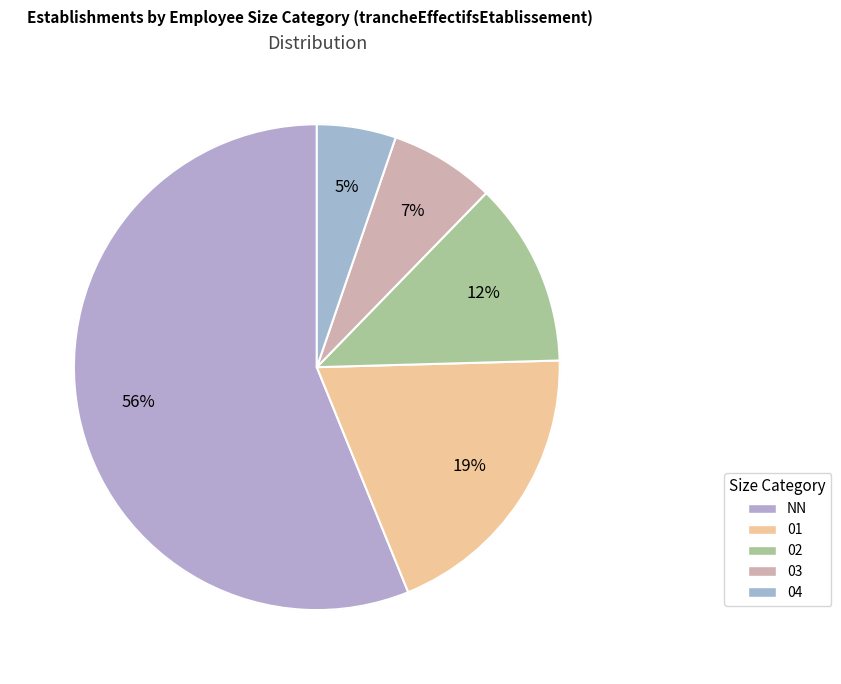

What is the change in value from 02 to 04?

-4